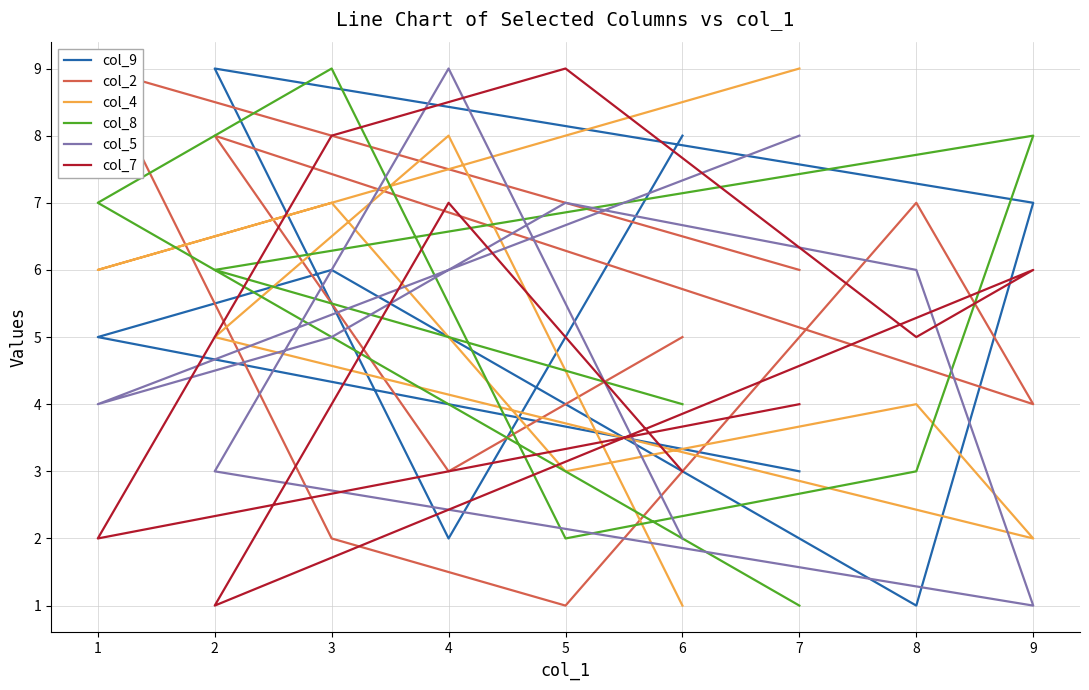

What is the difference between the col_2 values at 4 and 5?

2